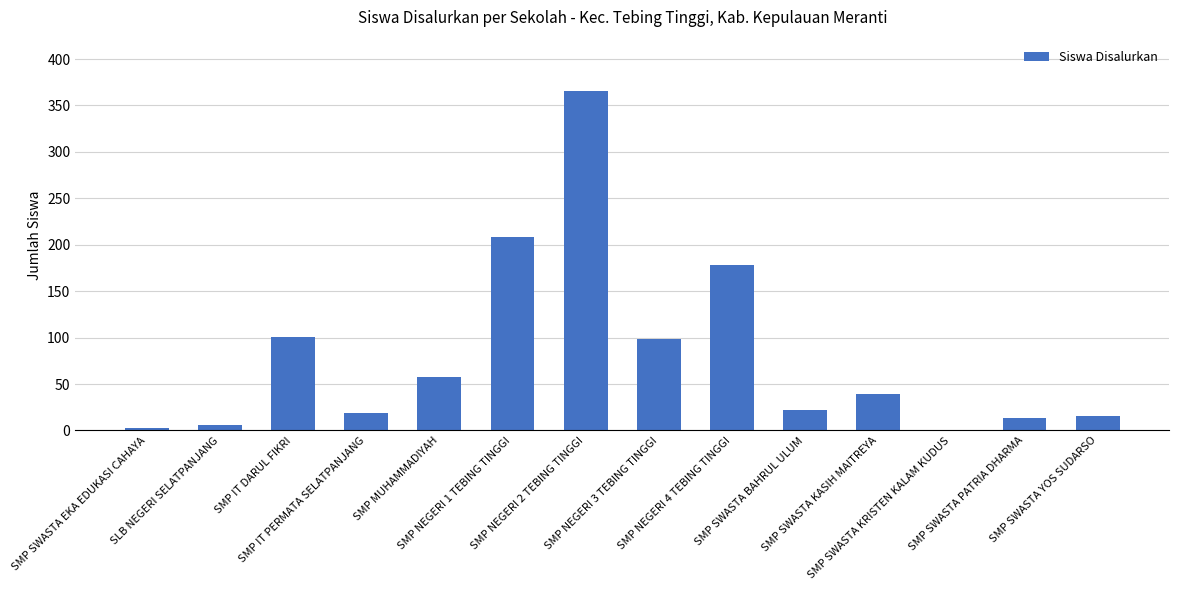

Where is the data nearest to the value 183?

SMP NEGERI 4 TEBING TINGGI